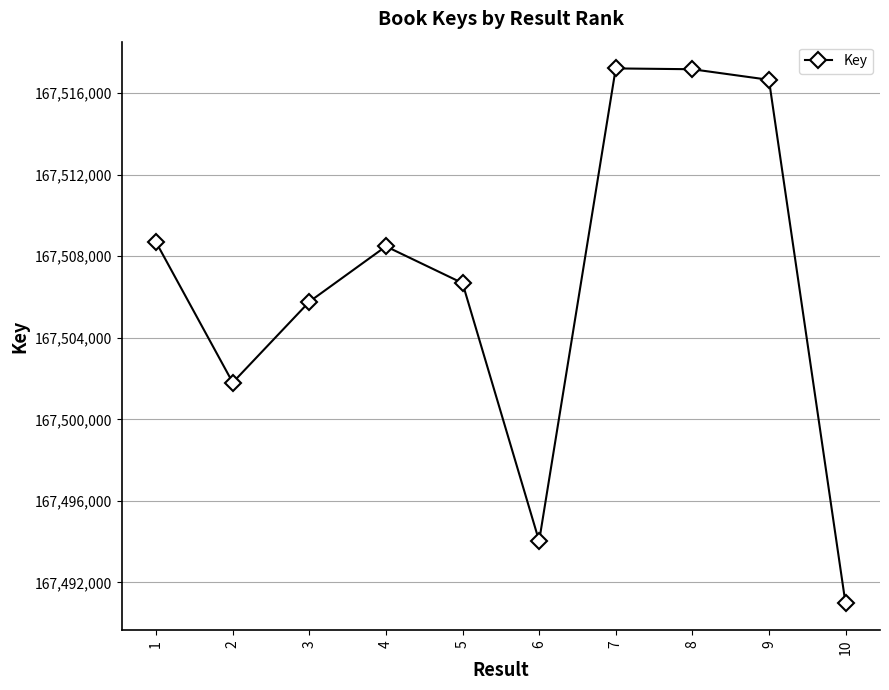

The value at 9 is 167516656. True or false?

True